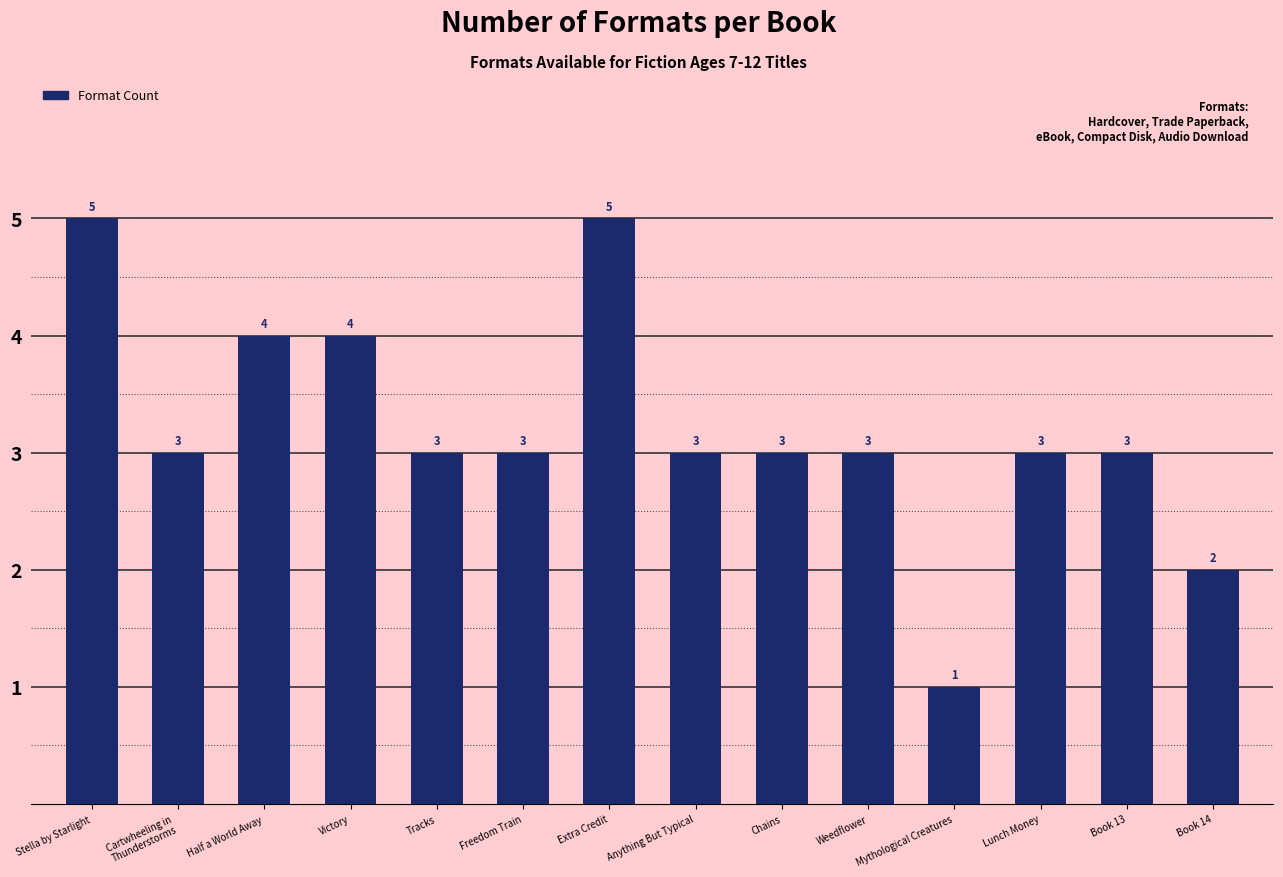

Does the chart contain stacked bars?

No